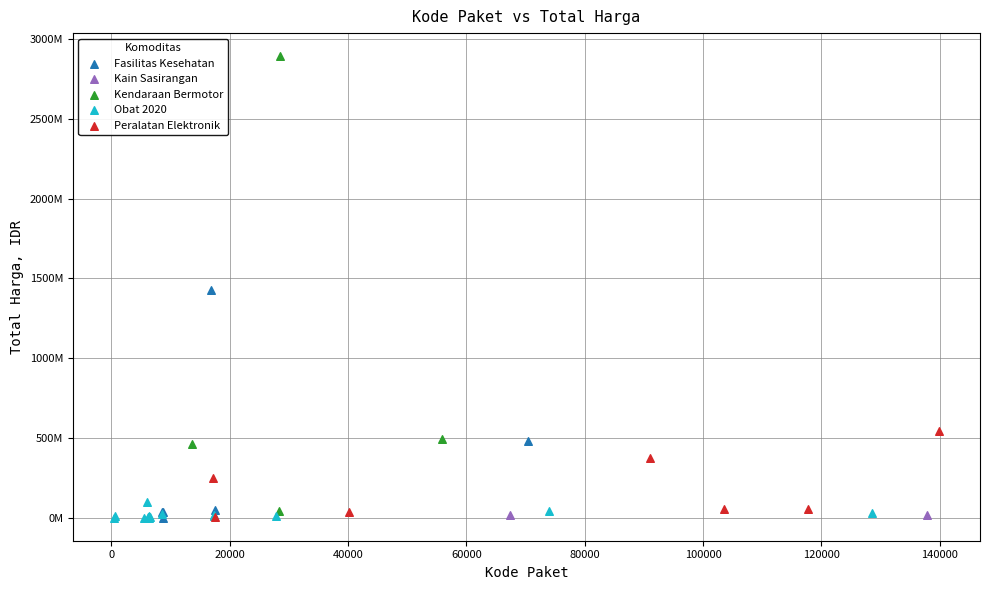

Which series contains the highest Y value?

Kendaraan Bermotor